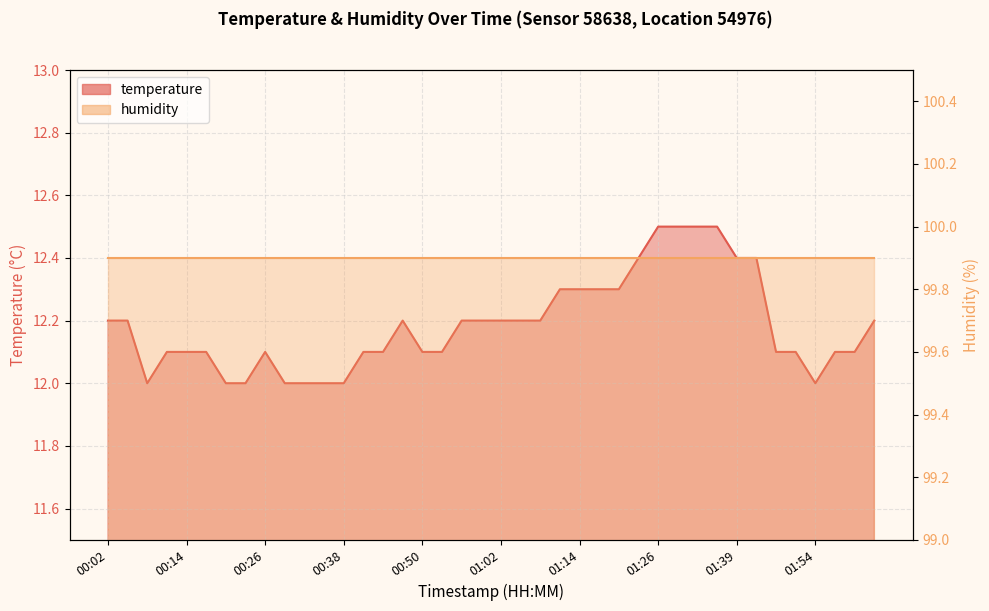

What is the label of the 38th point from the right?

00:08